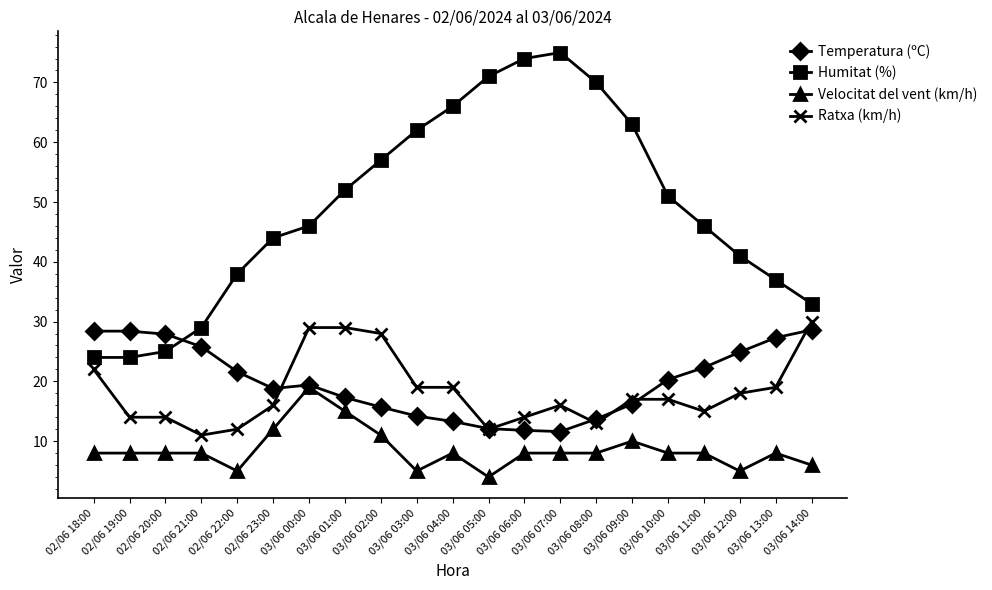

Read the Velocitat del vent (km/h) value at 02/06 23:00.

12.0